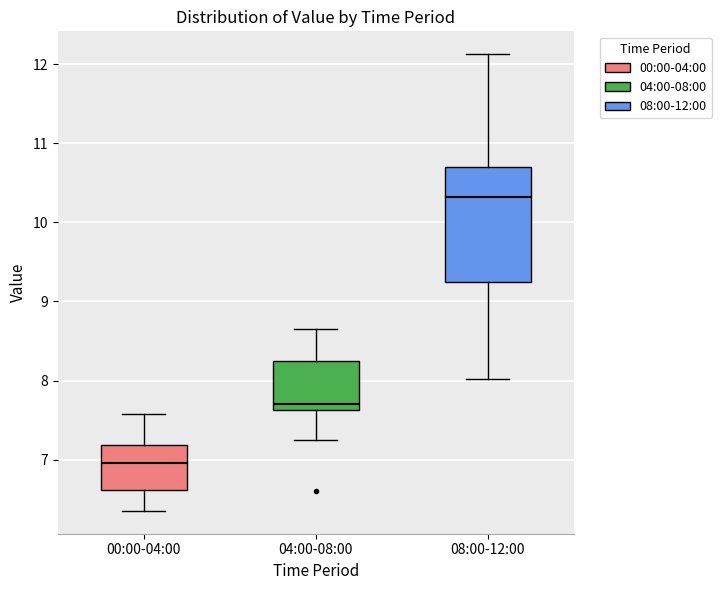

Reading left to right, transcribe this box plot: for each box, give where its median line is, the range the box spans, and where its two whiskers end, as read against the y-axis. The values are not printed on the chart, so give them approximately, as read against the axis.

00:00-04:00: median 7.0, box 6.6 to 7.2, whiskers 6.4 to 7.6
04:00-08:00: median 7.7, box 7.6 to 8.3, whiskers 7.3 to 8.7
08:00-12:00: median 10.3, box 9.3 to 10.7, whiskers 8.0 to 12.1